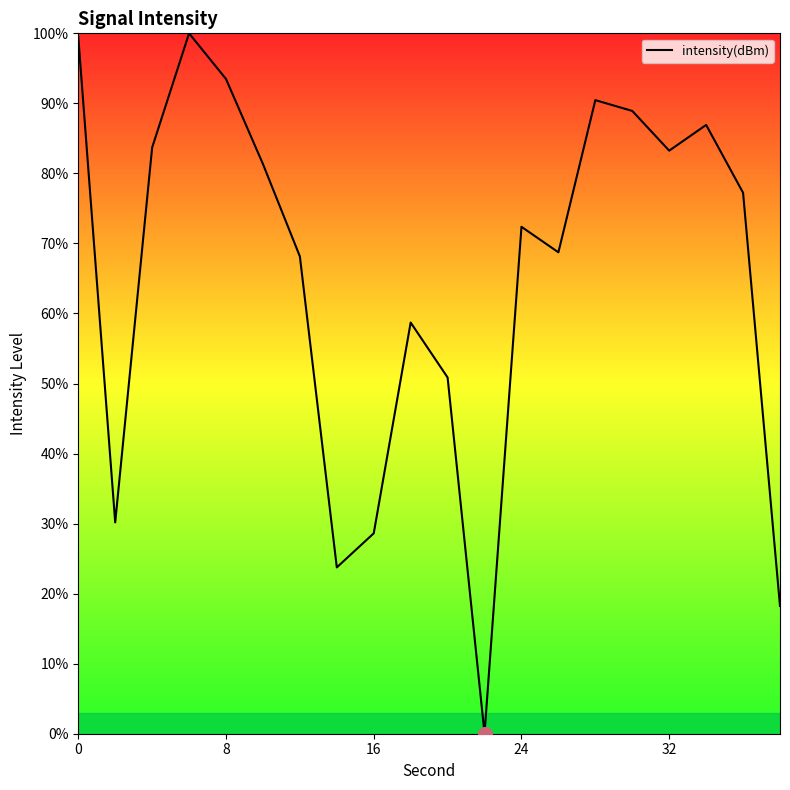

What is the maximum value shown in the chart?

100.0